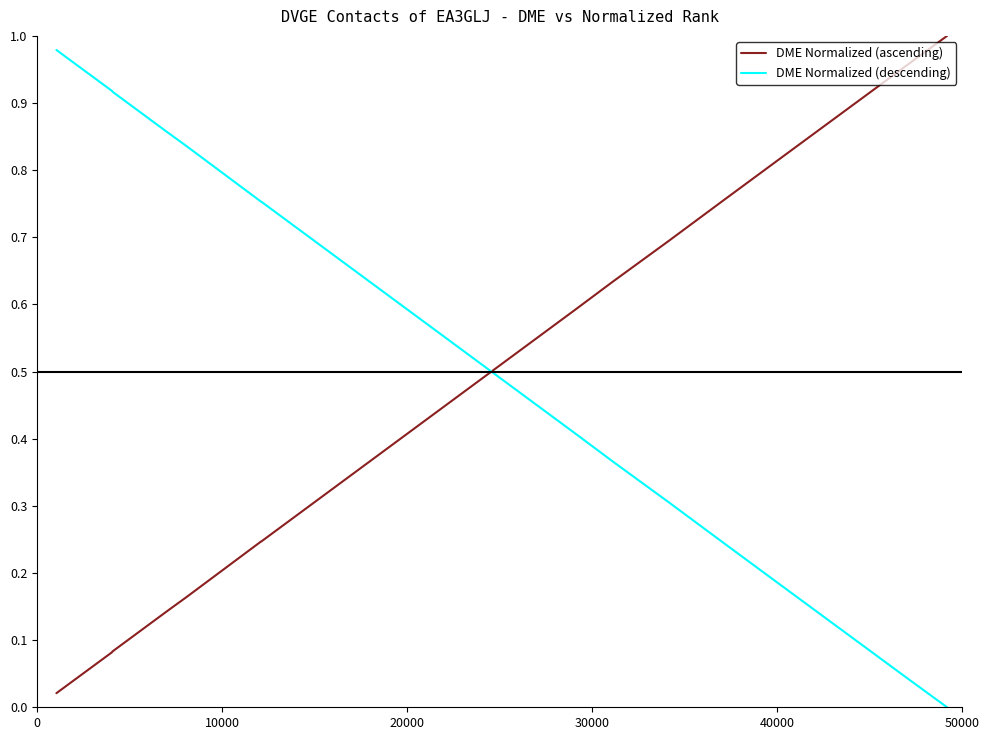

True or false: DME Normalized (ascending) and DME Normalized (descending) intersect in this chart.

True